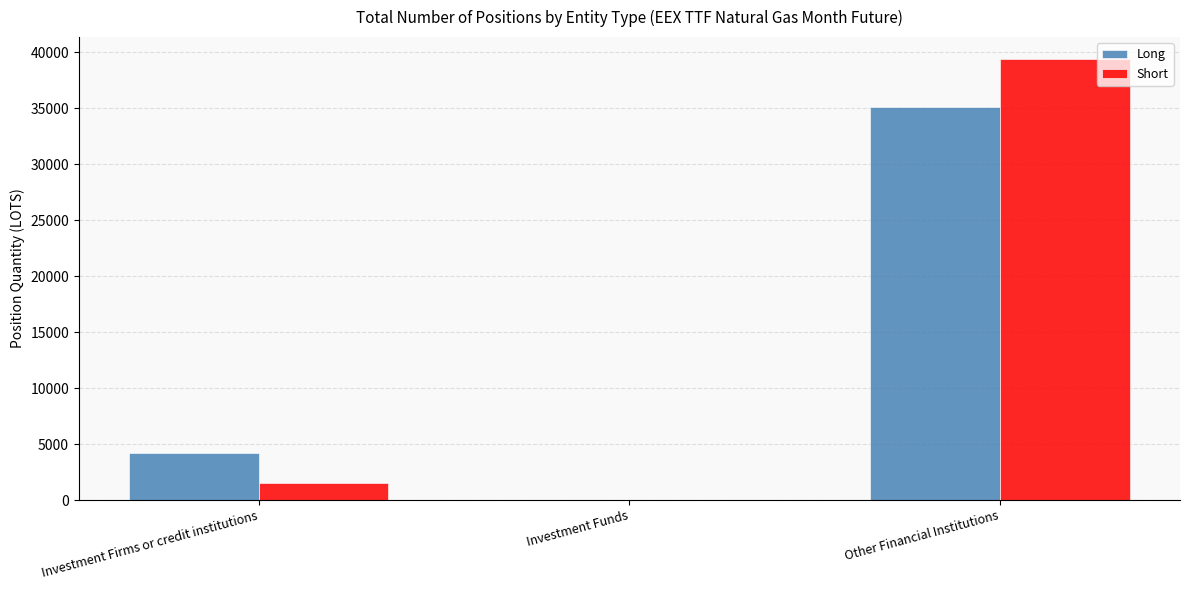

How many distinct data groups are displayed?

2